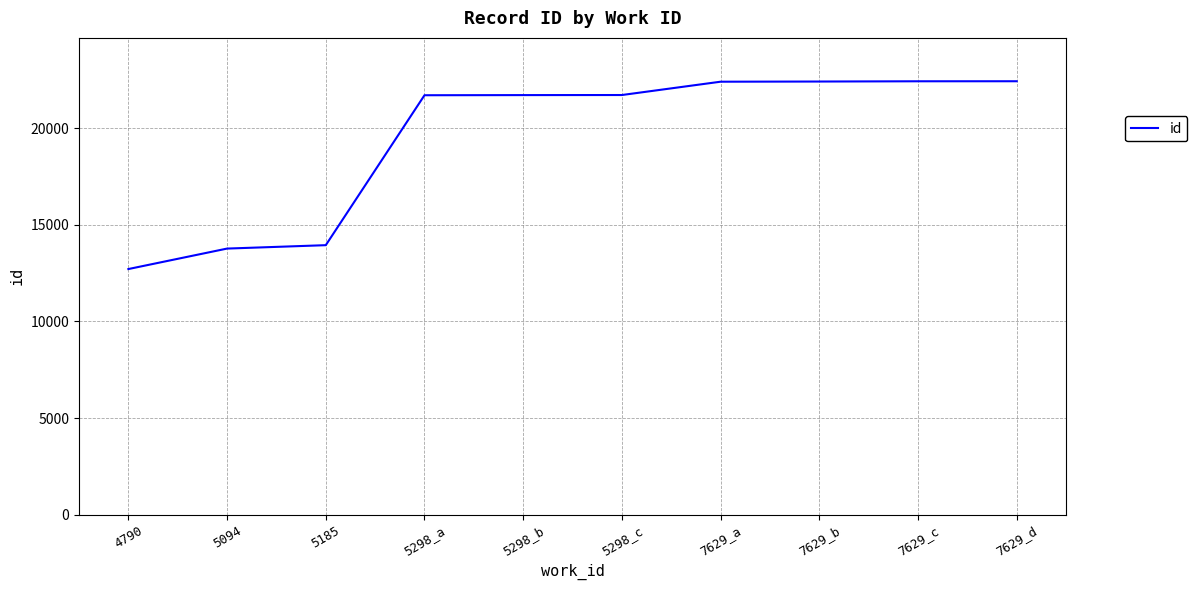

What is the sum of all values?

195231